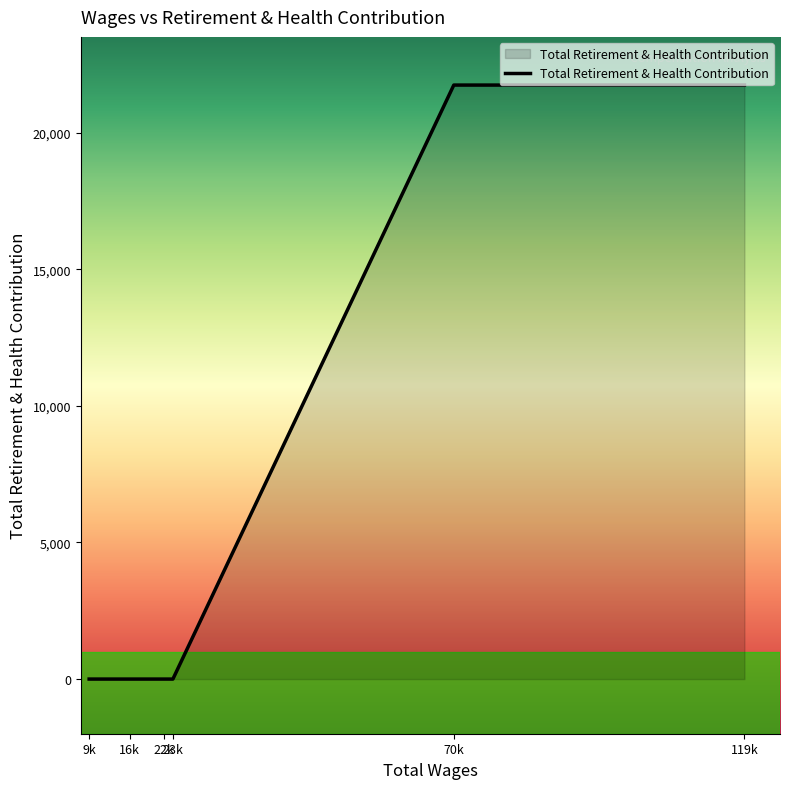

How many values are between 0 and 21737?

6